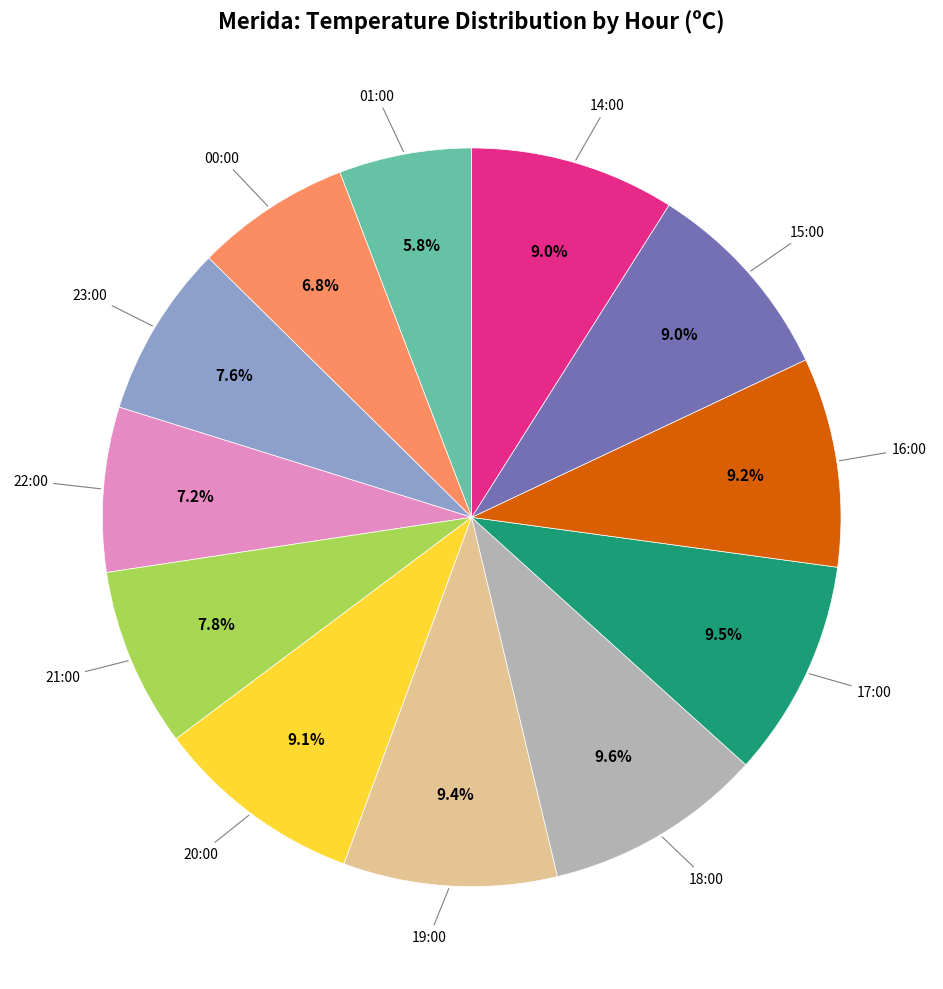

How many segments does this pie chart have?

12